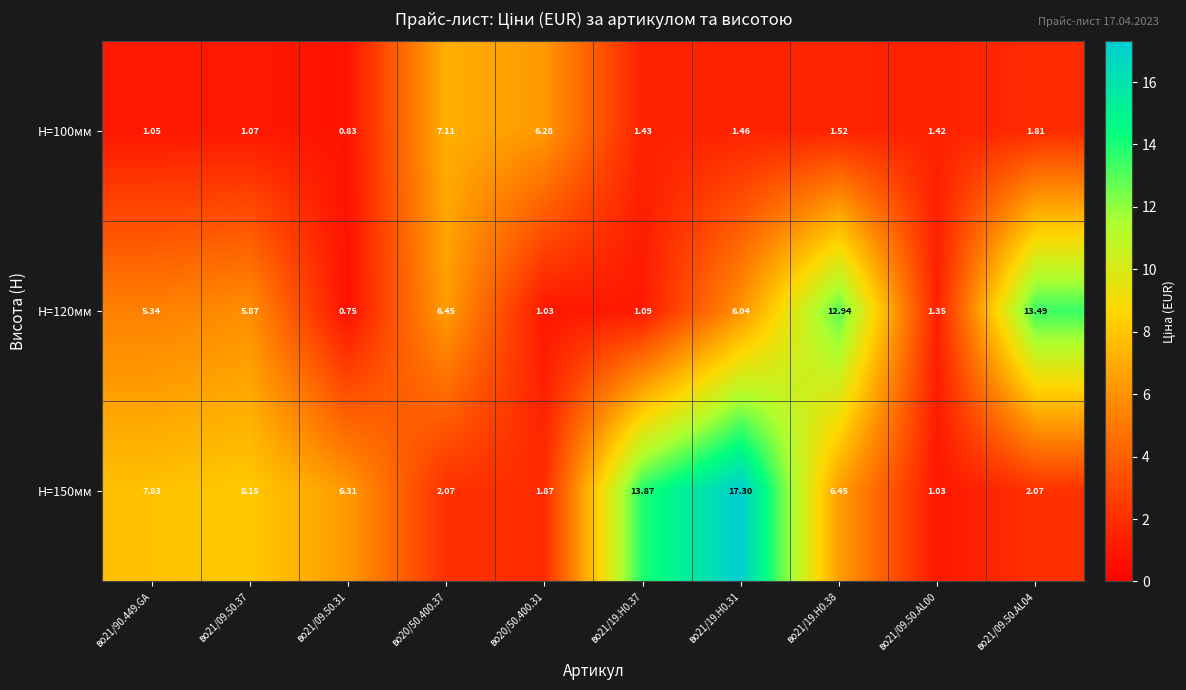

Is the value of H=150мм at во21/09.50.37 greater than the value of H=100мм at во21/09.50.31?

Yes